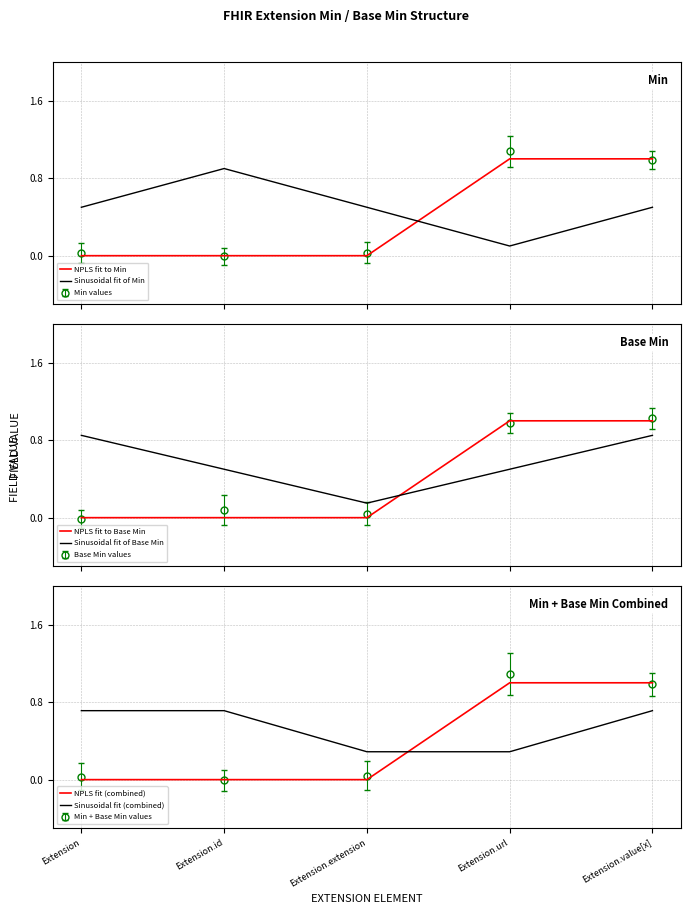

Is it true that NPLS fit (combined) equals 0.0 at Extension.id?

True